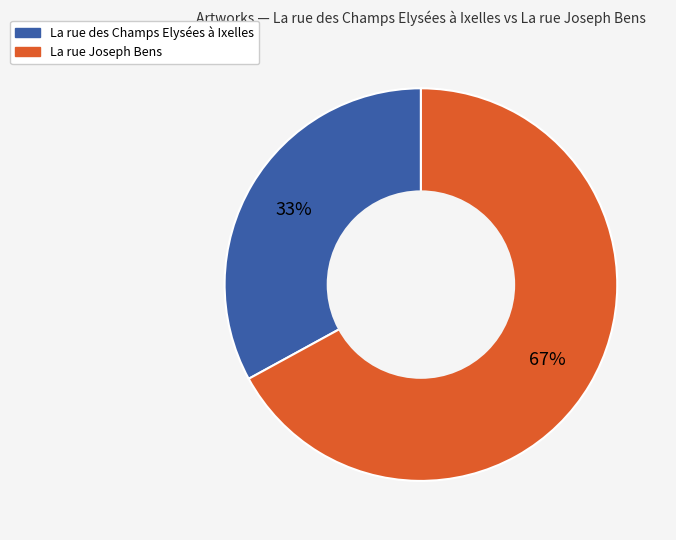

What is the majority slice?

La rue Joseph Bens